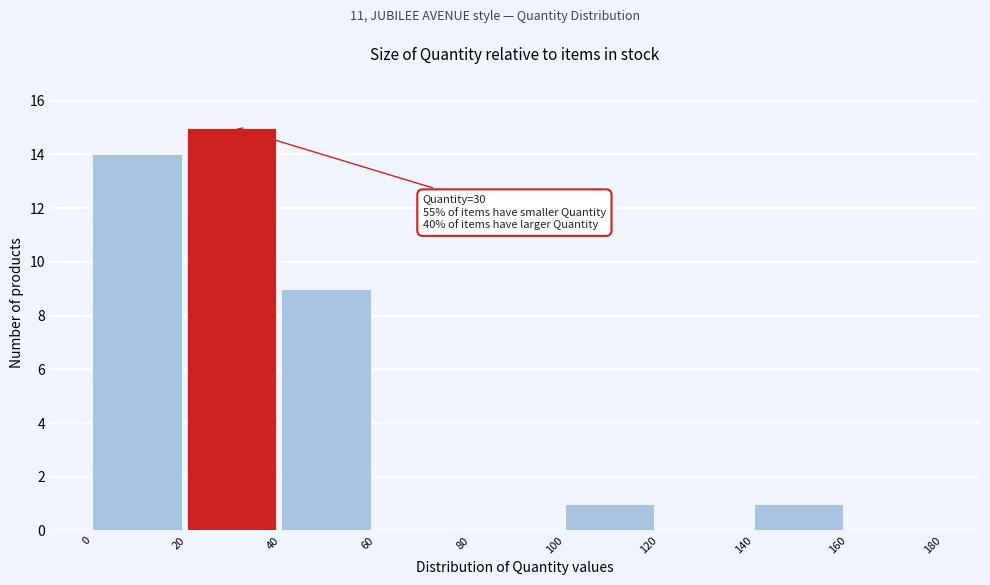

Which range on the x-axis has the tallest bar?

20 to 40